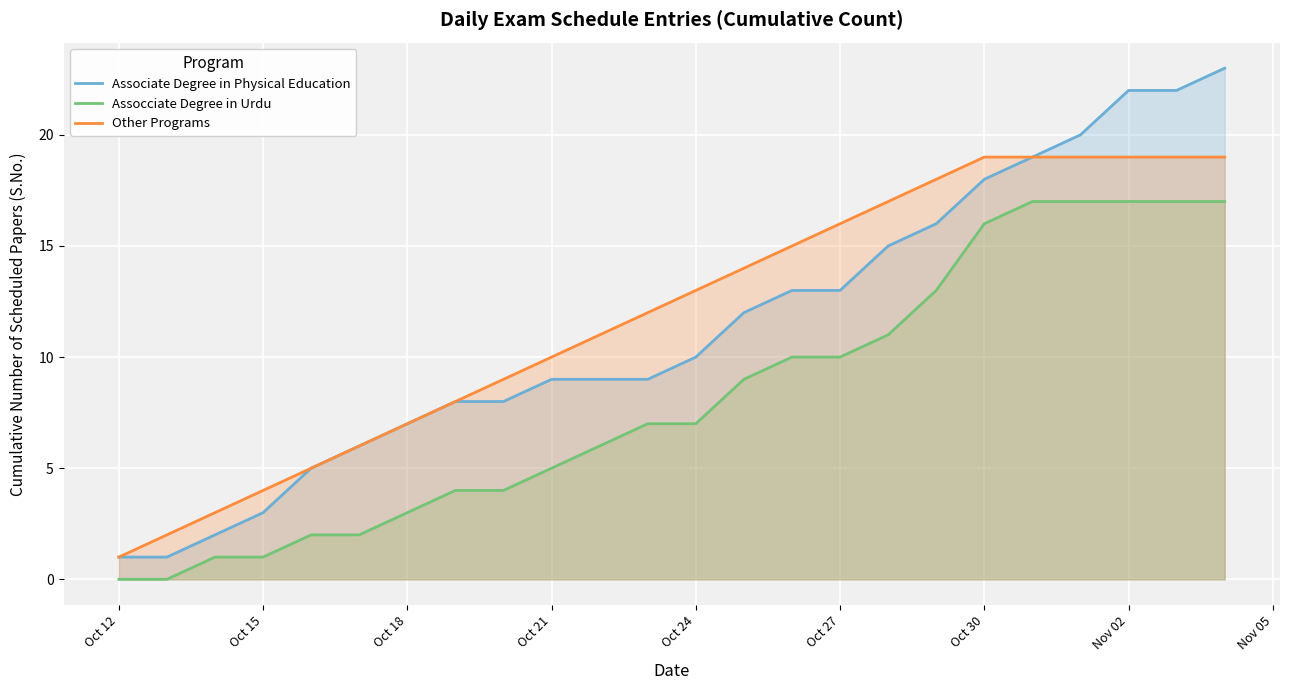

True or false: Other Programs and Assocciate Degree in Urdu intersect in this chart.

False